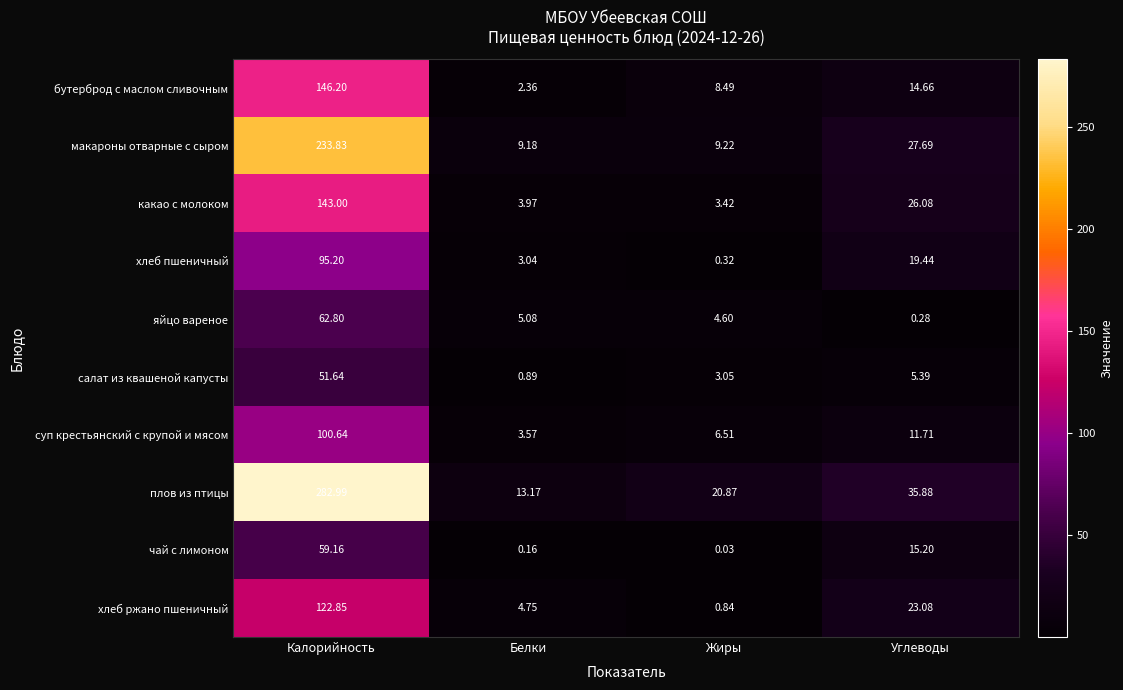

Which series changed the most between Калорийность and Жиры?

плов из птицы